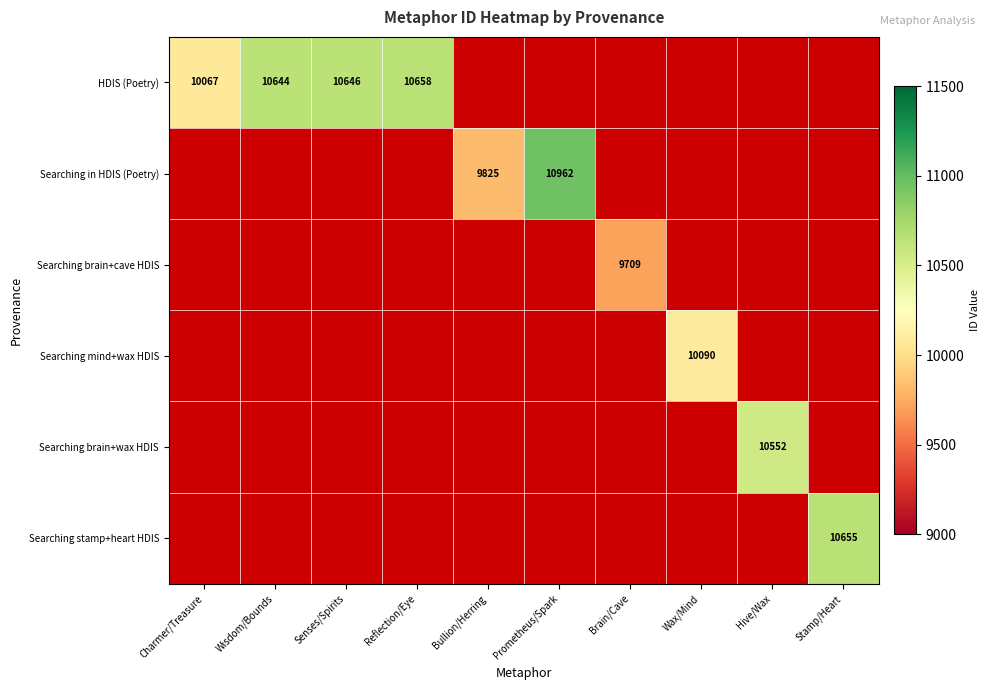

Count the number of data series in this chart.

6